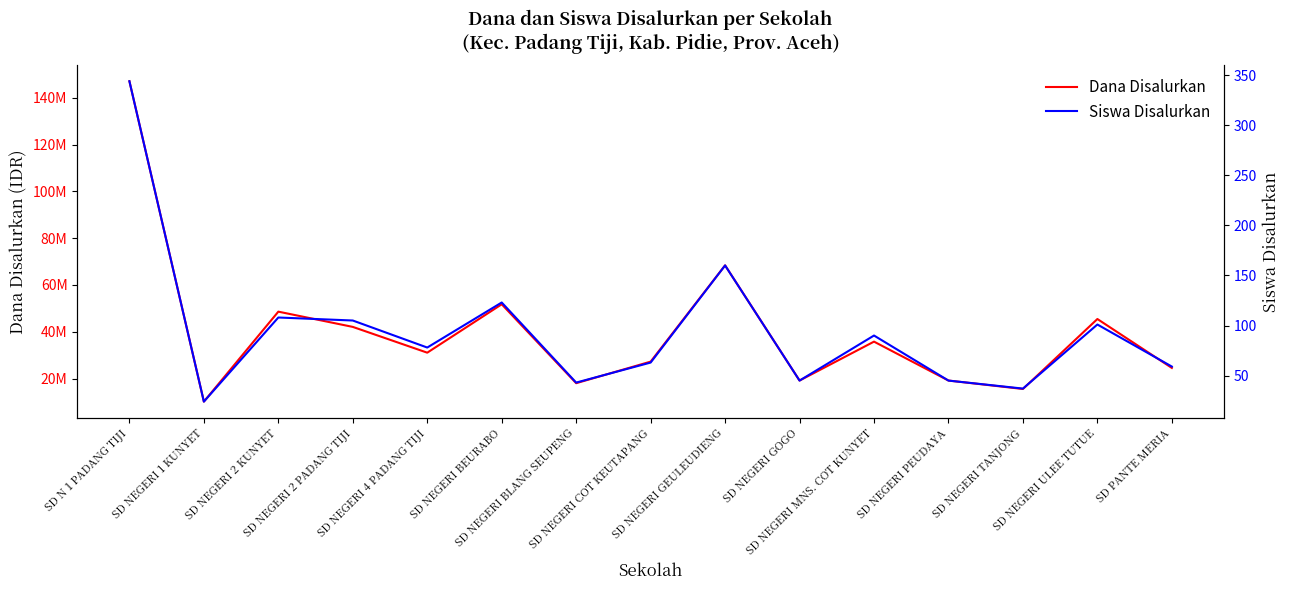

What is the value of the Dana Disalurkan point at the 7th from the left?

18000000